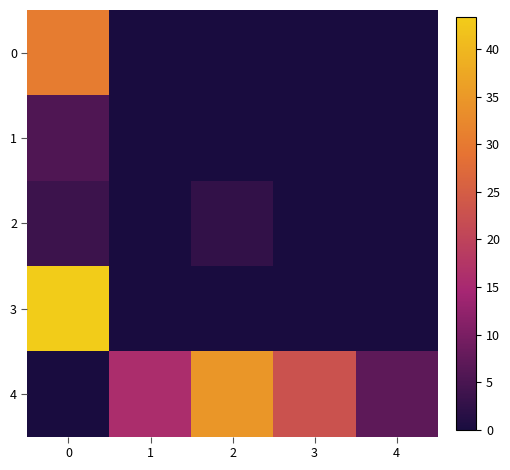

Reading left to right, transcribe all the data shown in this chart.

0: 0=30.4	1=0.0	2=0.0	3=0.0	4=0.0
1: 0=5.6	1=0.0	2=0.0	3=0.0	4=0.0
2: 0=3.6	1=0.0	2=2.6	3=0.0	4=0.0
3: 0=43.4	1=0.0	2=0.0	3=0.0	4=0.0
4: 0=0.0	1=15.8	2=34.7	3=22.8	4=7.1